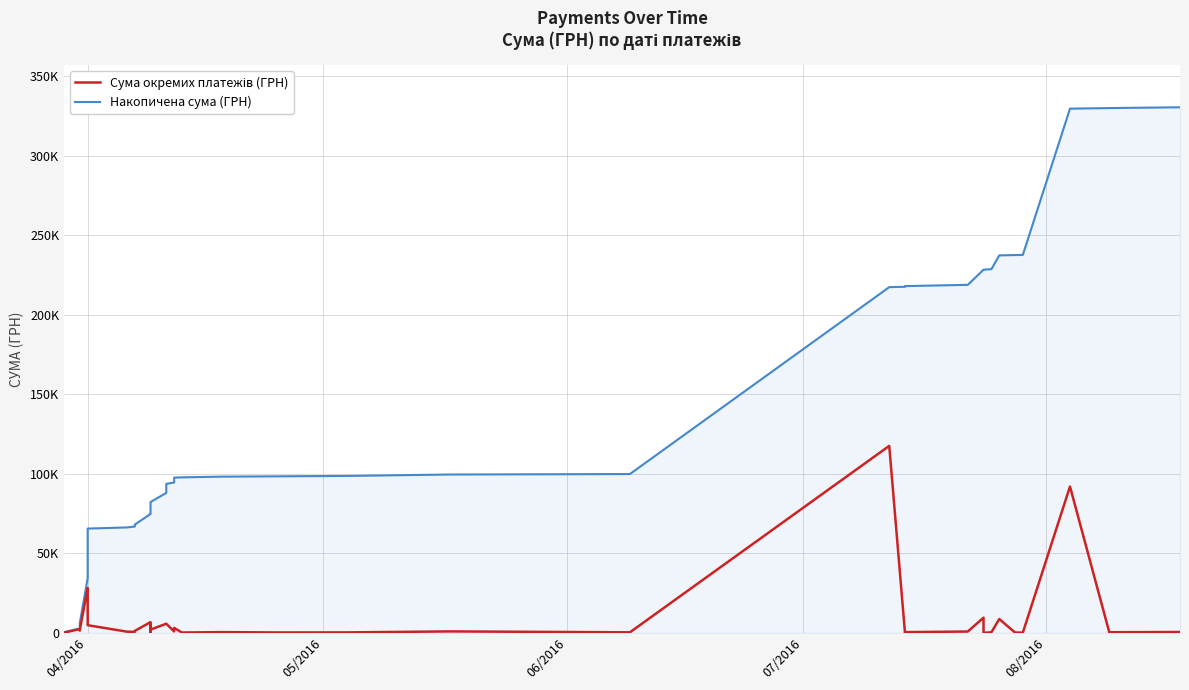

What is the difference between the second highest and second lowest values in the Накопичена сума (ГРН) series?

329870.6